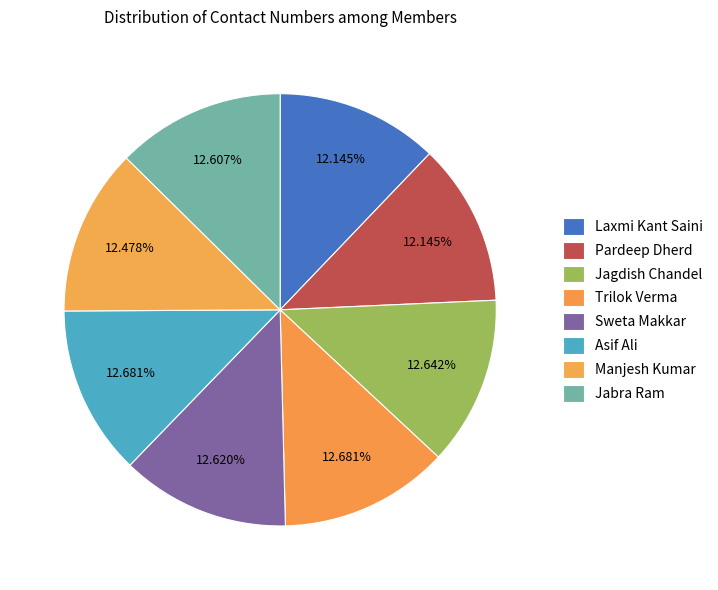

Which category has the smallest portion of the pie?

Laxmi Kant Saini